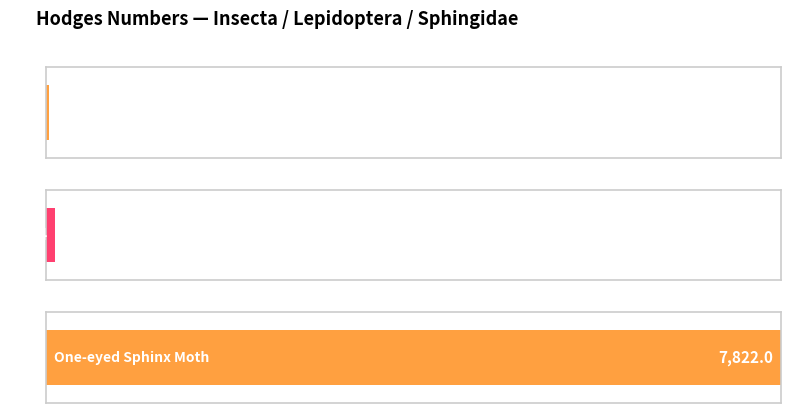

List the labels in order of value, largest first.

One-eyed Sphinx Moth, Moths (Lepidoptera1), Insects (Insecta)